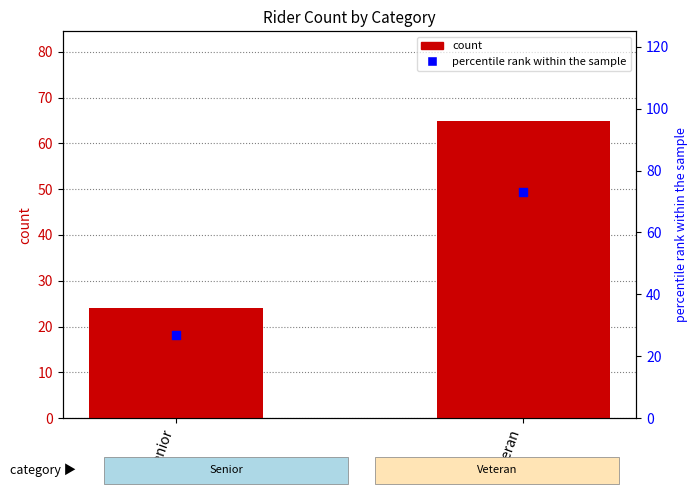

At which category is the sum across all series the highest?

Veteran